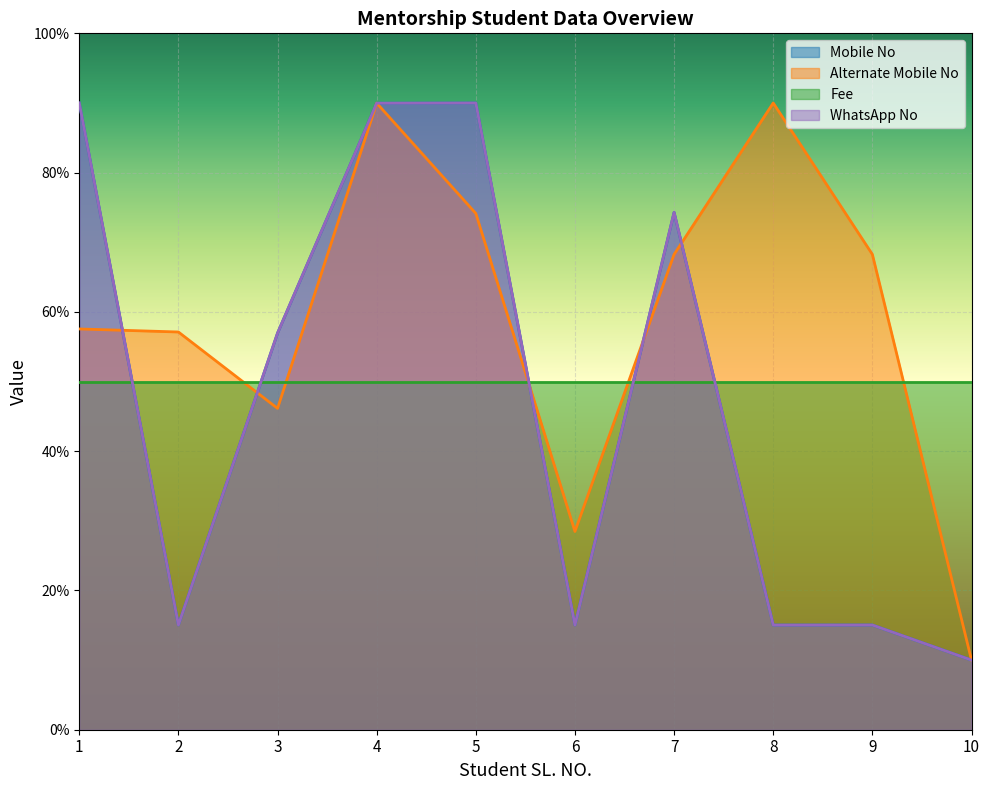

What is the difference between the highest and lowest values at 2?

42.1